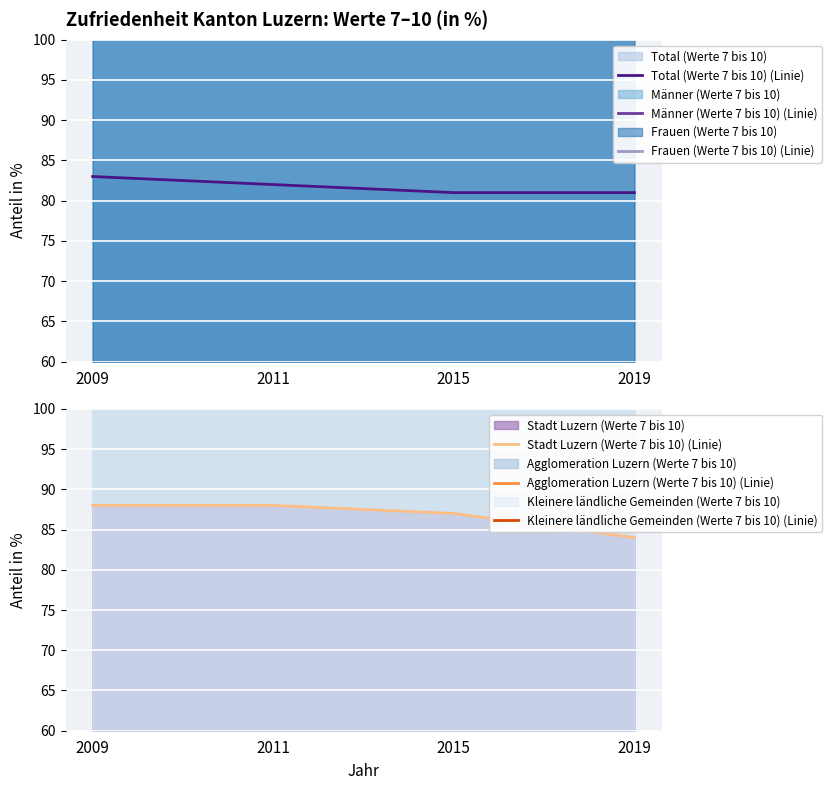

Between 2019 and 2009, which is larger?

2009